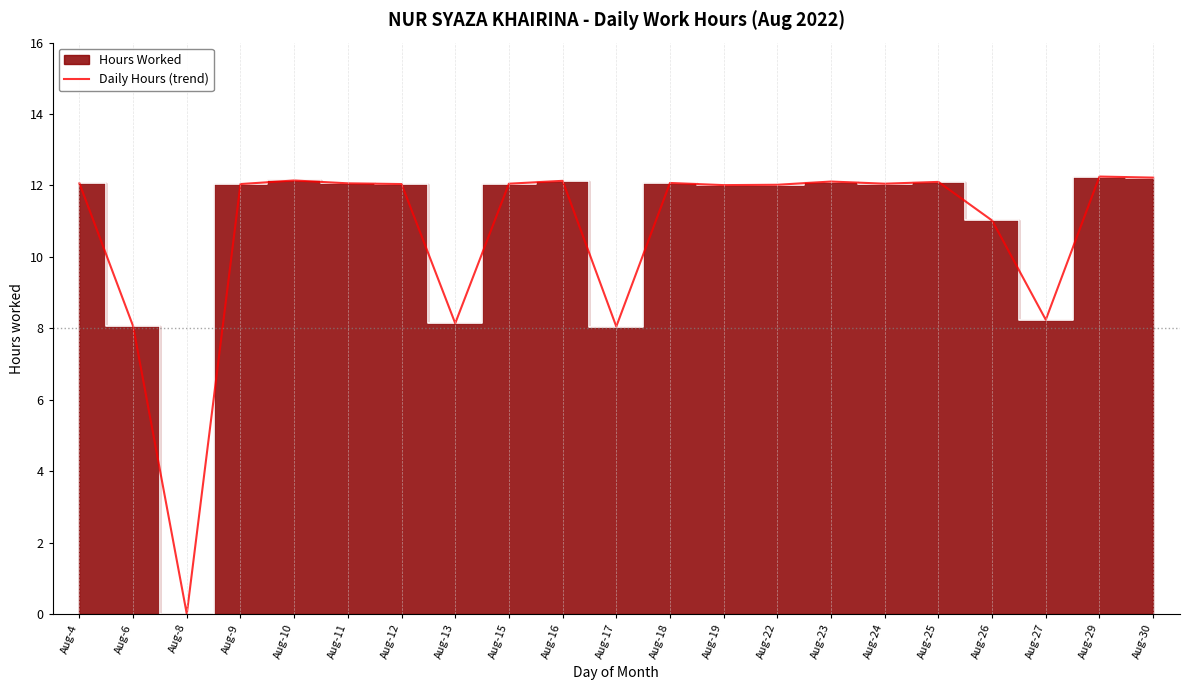

What is the maximum value shown in the chart?

12.2